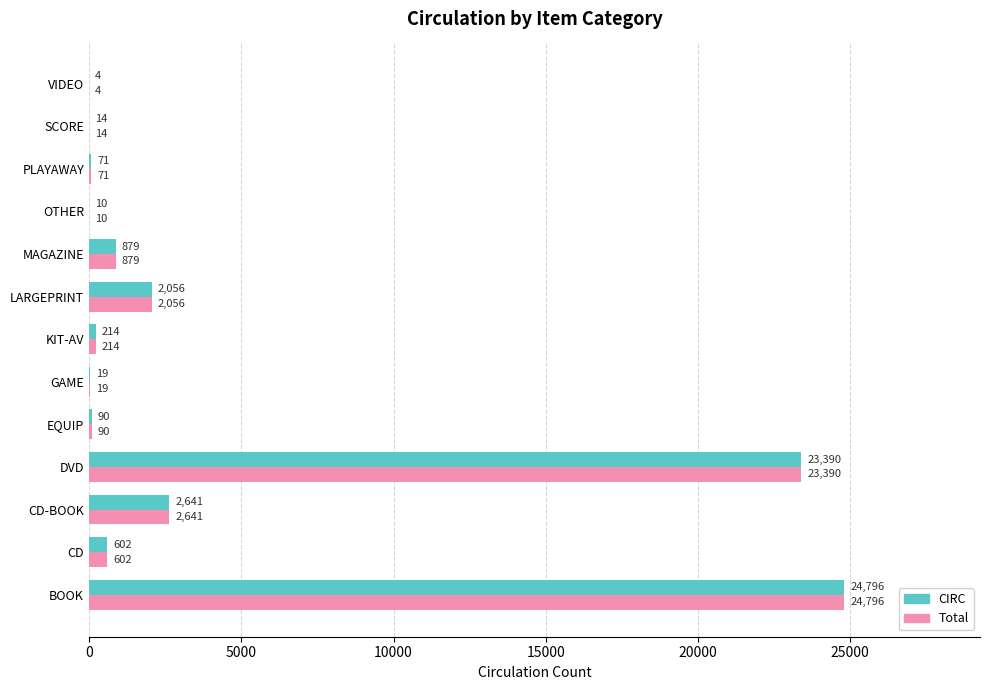

At which category is the sum across all series the highest?

BOOK